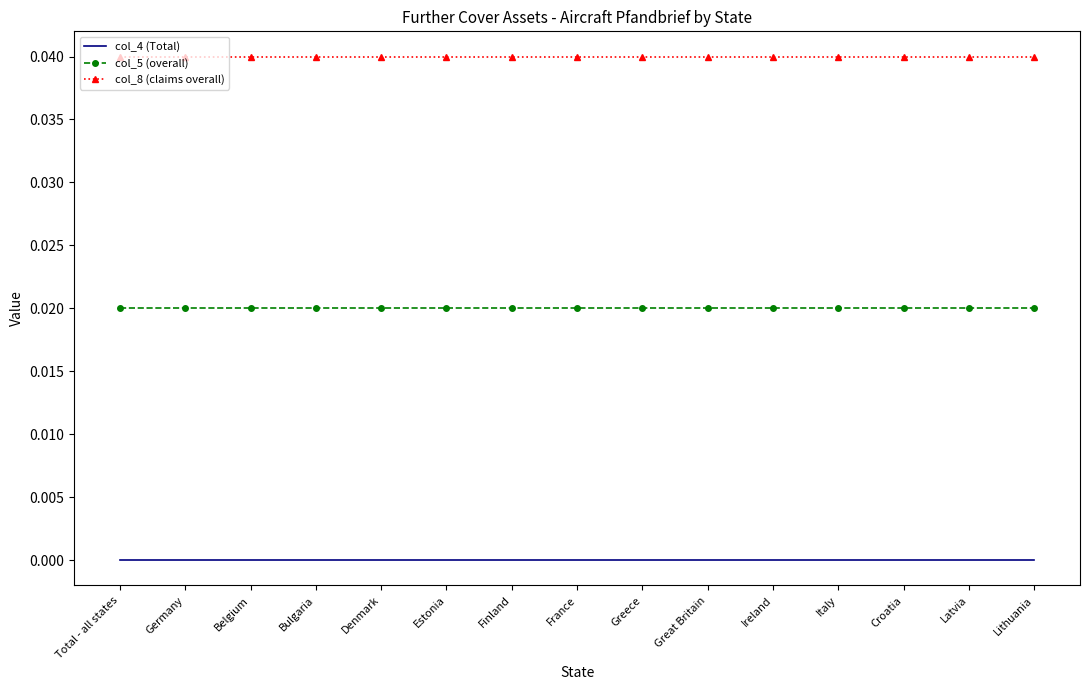

Which series has the largest total across all categories?

col_8 (claims overall)